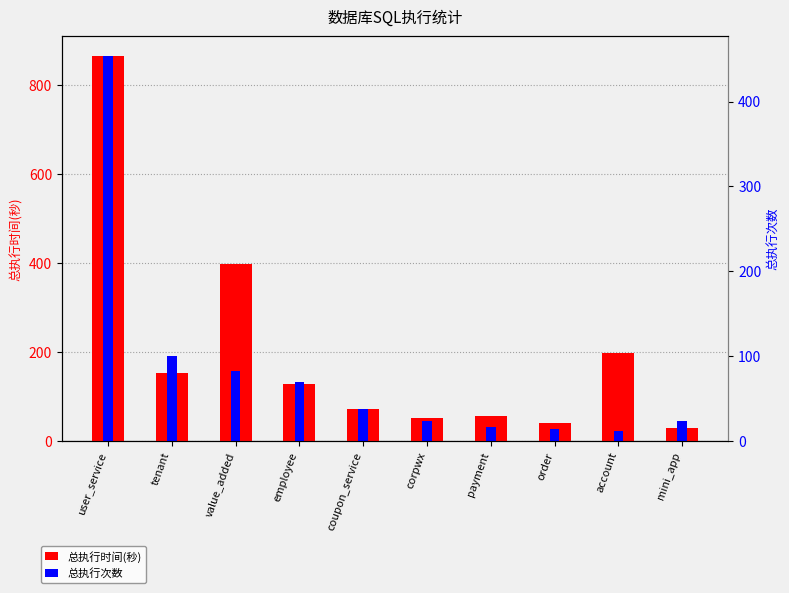

What is the maximum value shown in the chart?

865